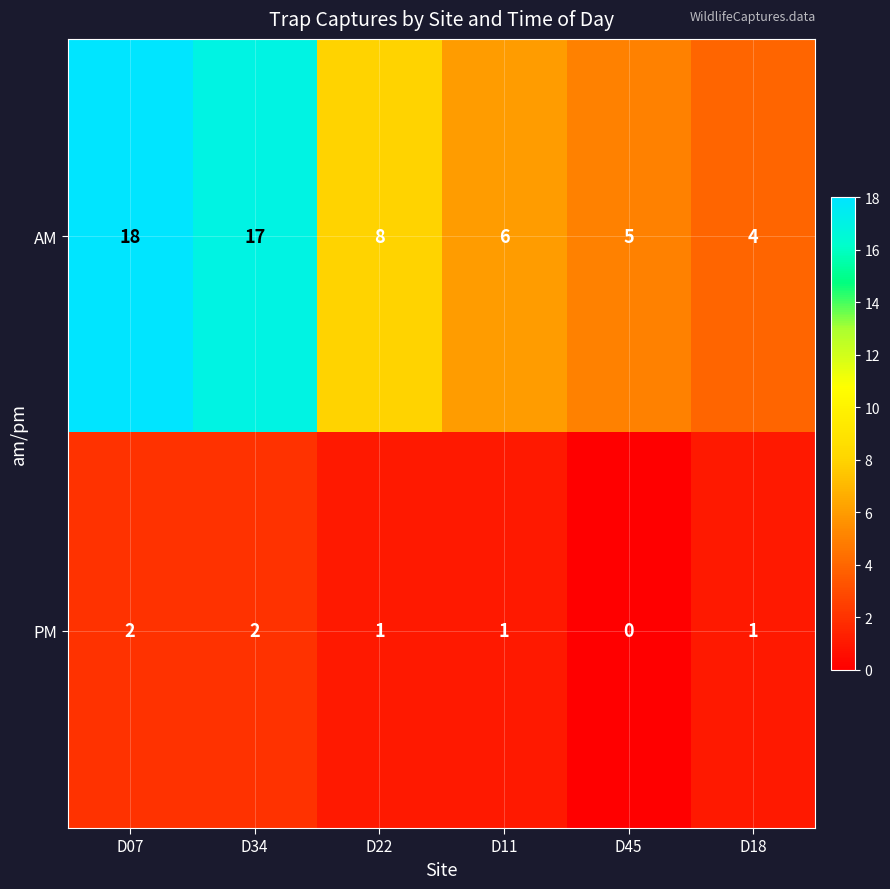

Reading right to left, list all the values displayed in this chart.

AM: 4	5	6	8	17	18
PM: 1	0	1	1	2	2